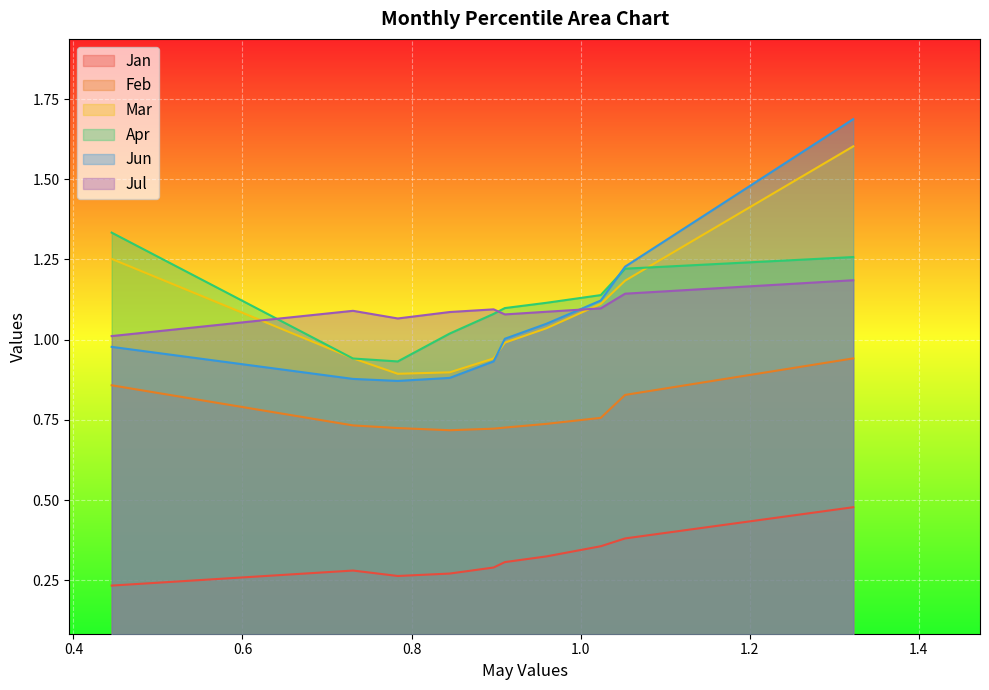

How many series are shown in this chart?

6